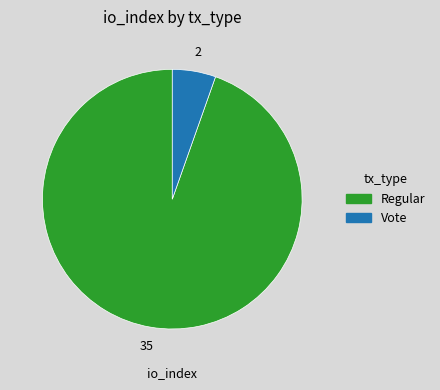

Between Vote and Regular, which is larger?

Regular